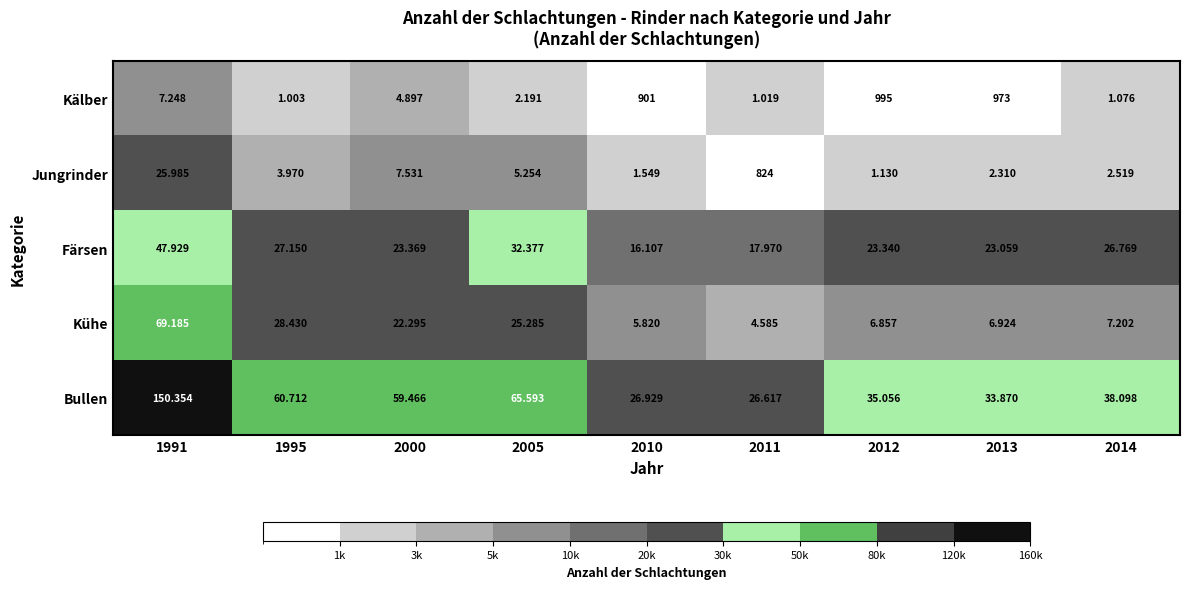

Between 1991 and 2014, which series saw the biggest shift?

Bullen